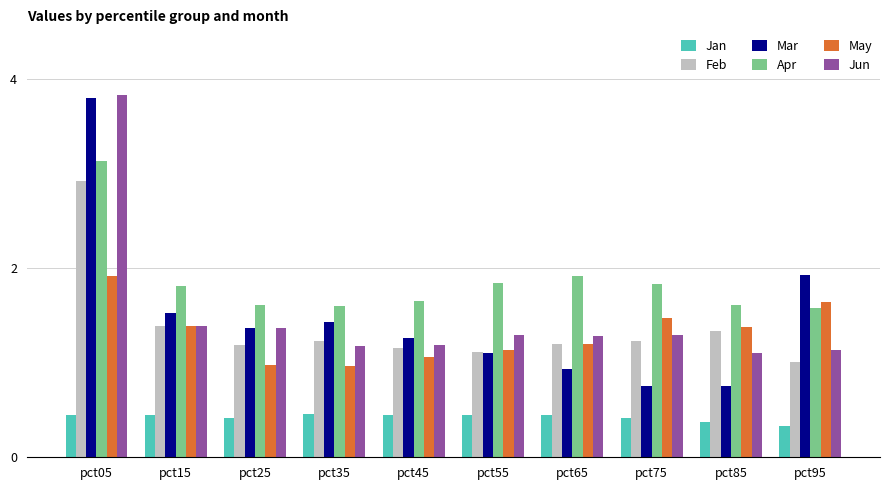

Count the number of data series in this chart.

6